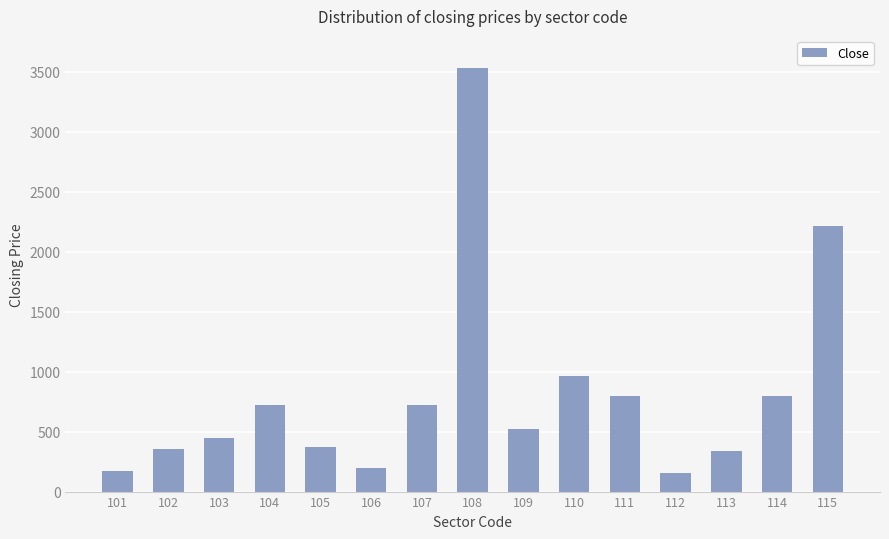

At which label is the value closest to 1843?

115